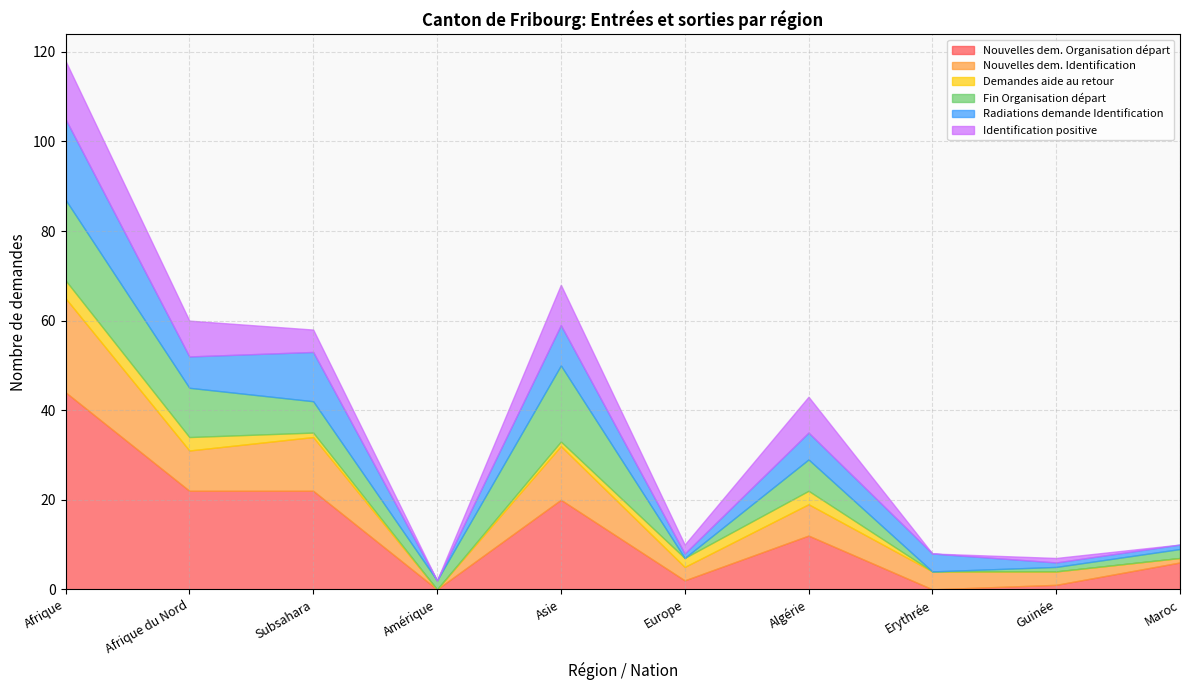

Count the number of data series in this chart.

6